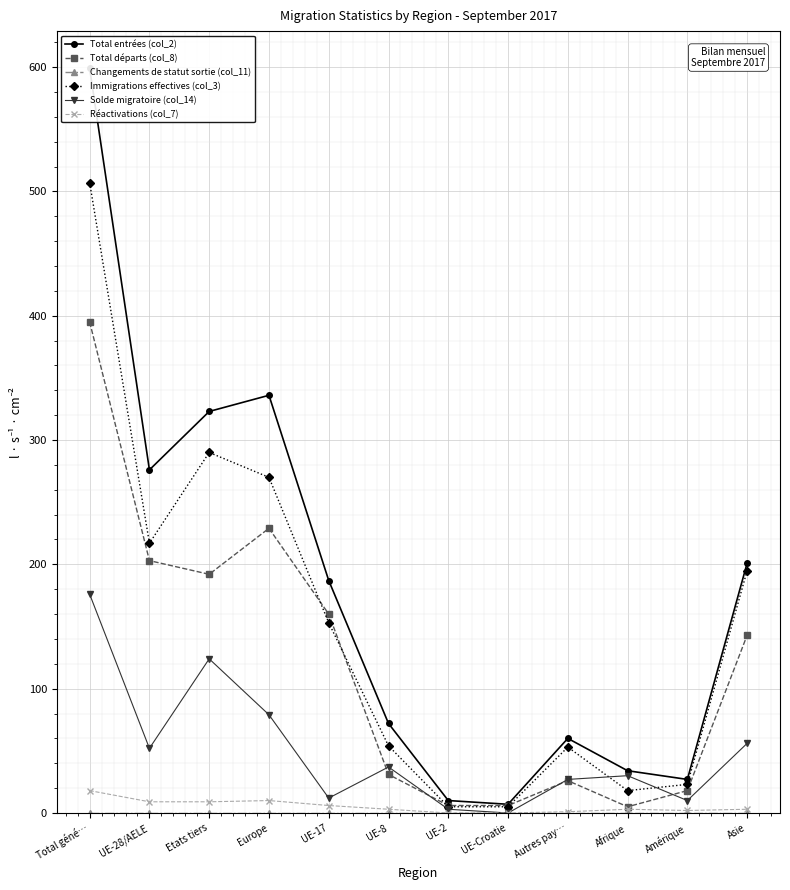

The value of Solde migratoire (col_14) at UE-Croatie is 0. True or false?

True